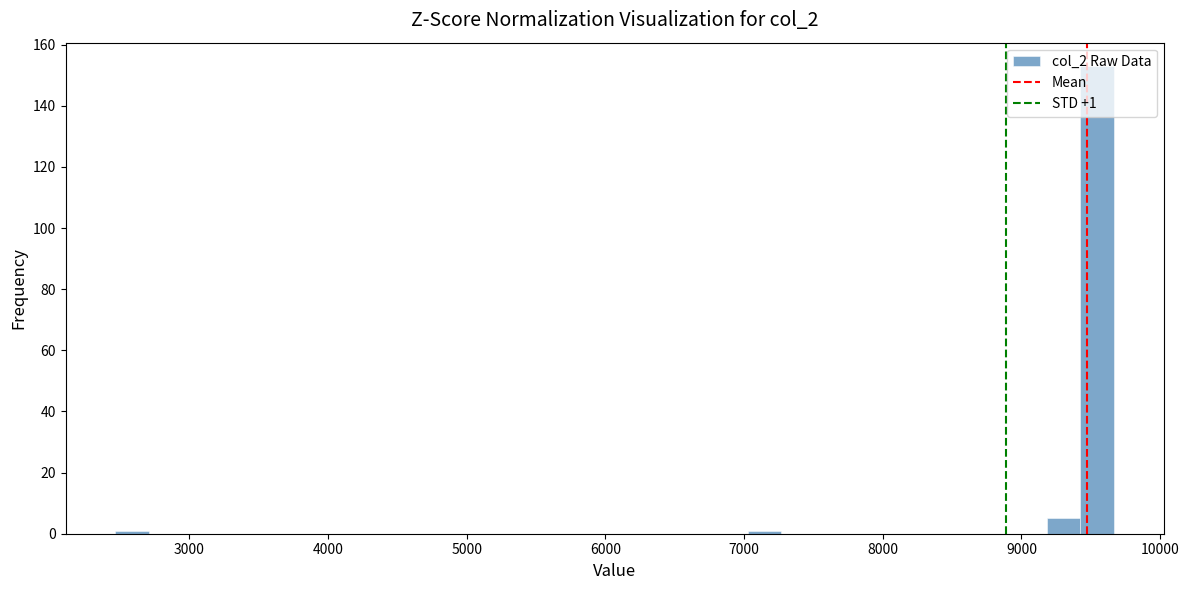

Read against the x-axis, roughly where is the centre of the tallest bar?

9500